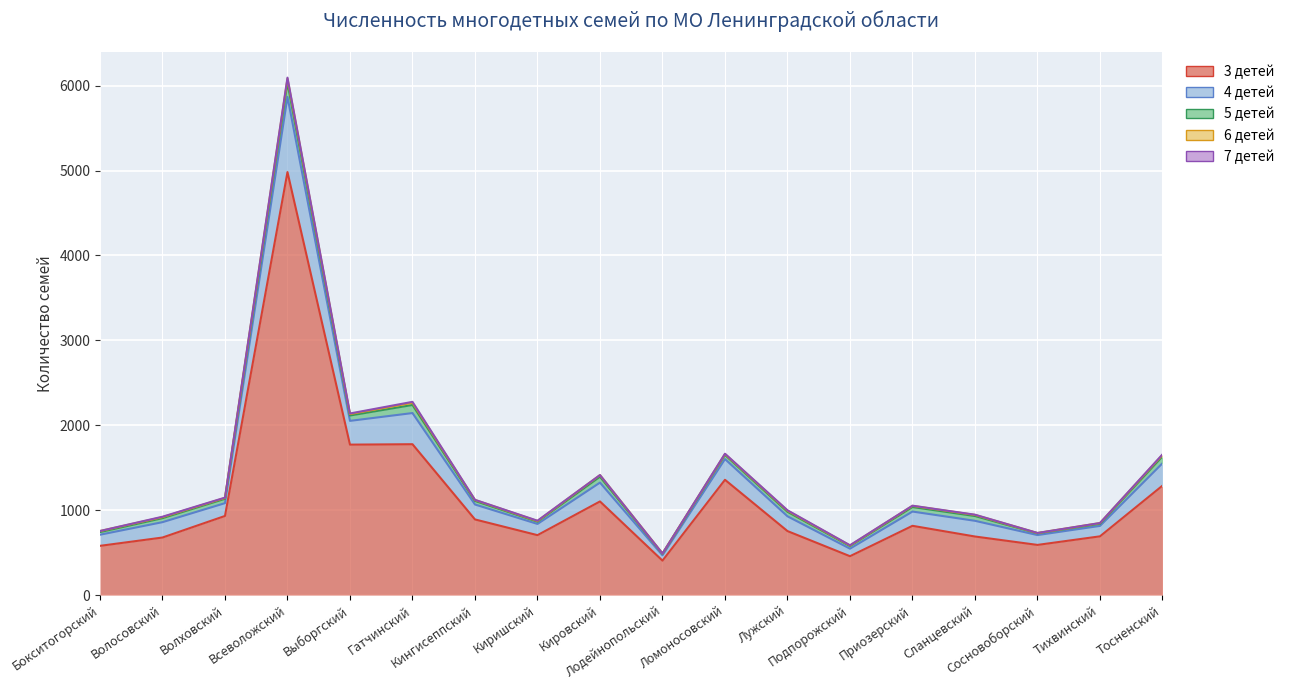

The 6 детей series shows 8 at Подпорожский. True or false?

False